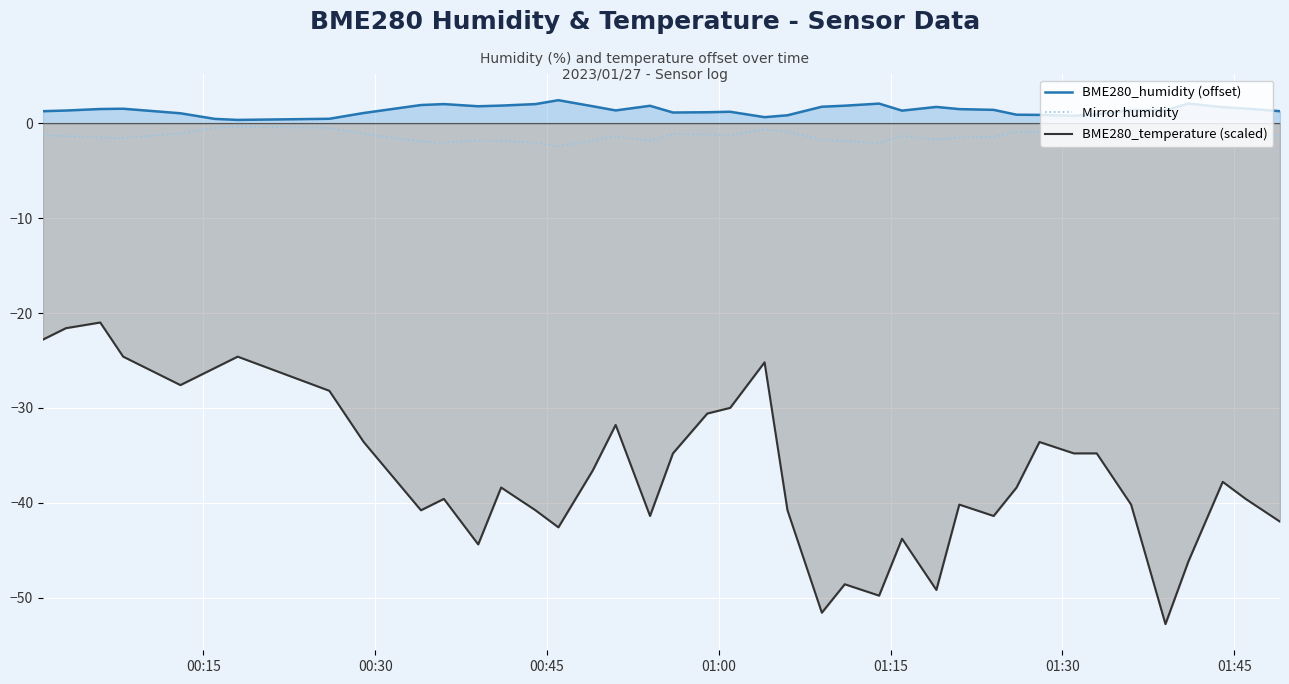

What is the maximum value for BME280_temperature (scaled)?

-21.0